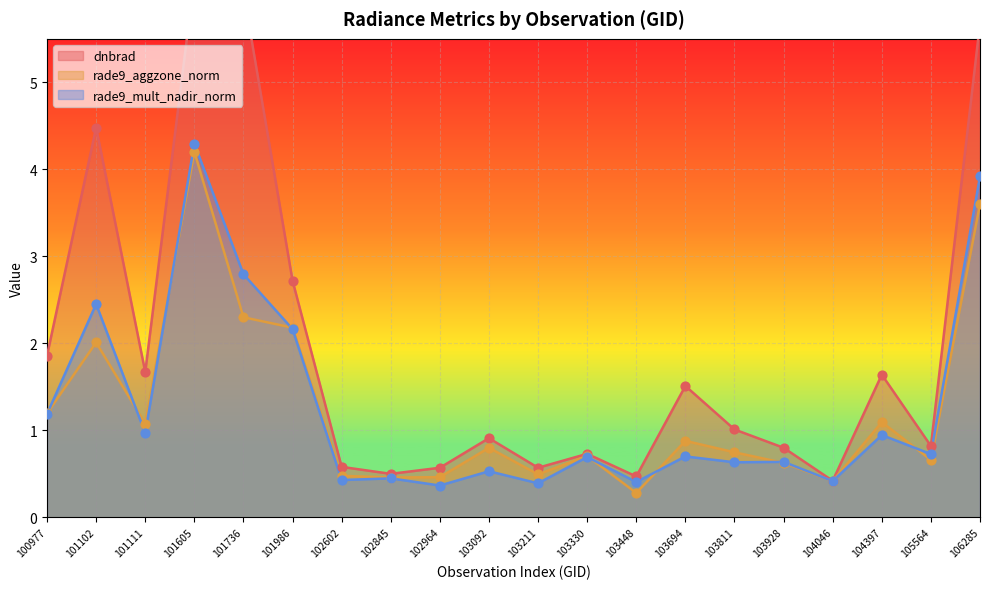

Is the value of dnbrad at 104046 greater than the value of rade9_aggzone_norm at 104046?

Yes